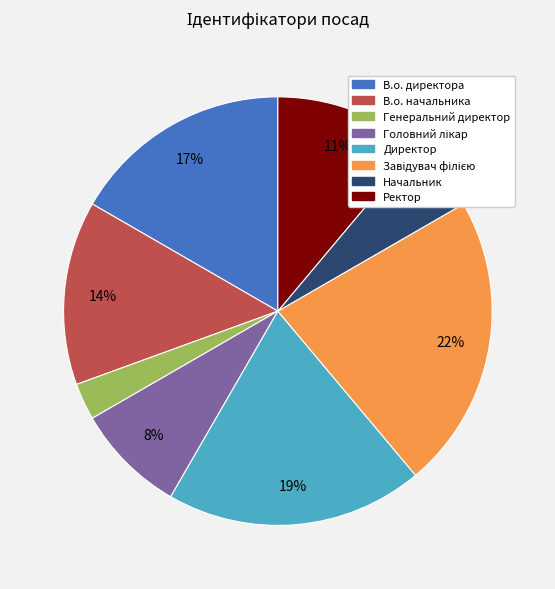

The В.о. директора slice represents 17% of the pie. True or false?

True